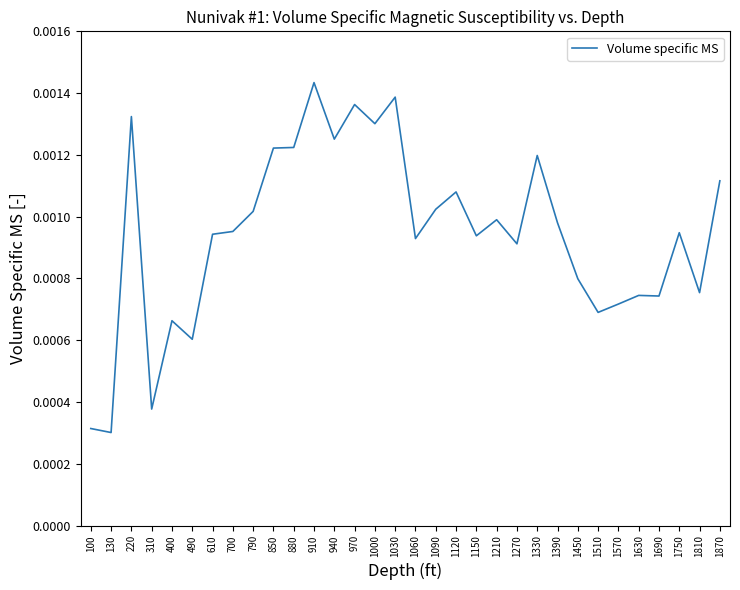

Is this an area chart (filled region under the line)?

No